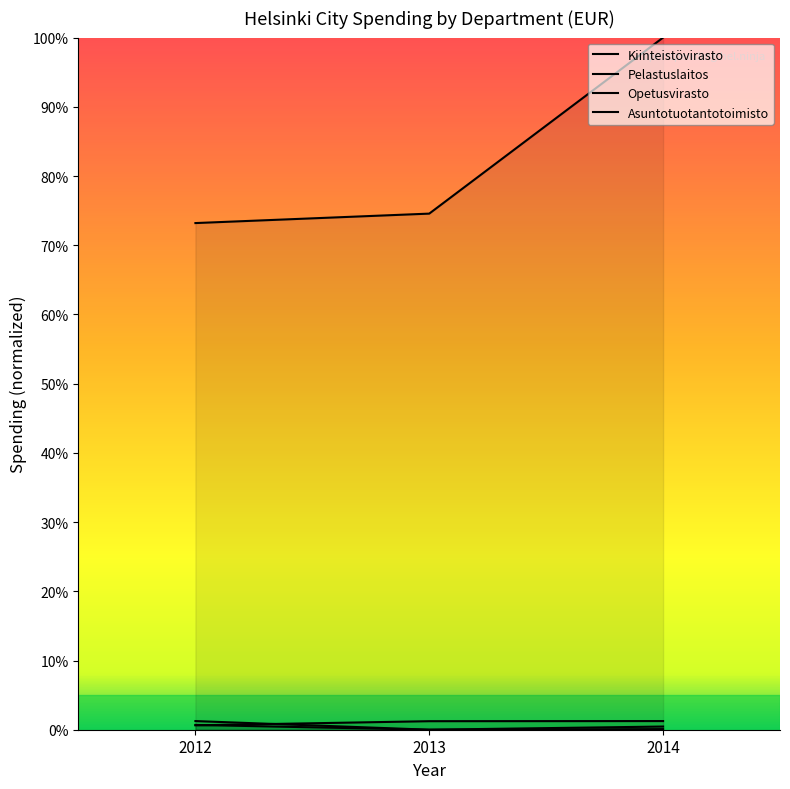

How many distinct data groups are displayed?

4